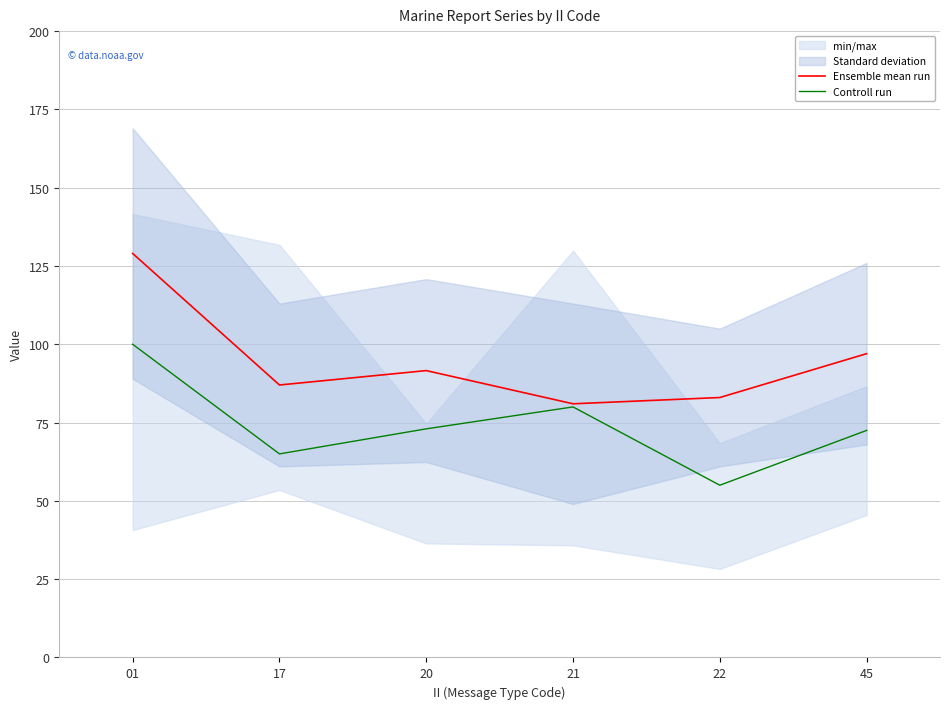

What is the value of the Controll run point at the 2nd from the left?

65.0